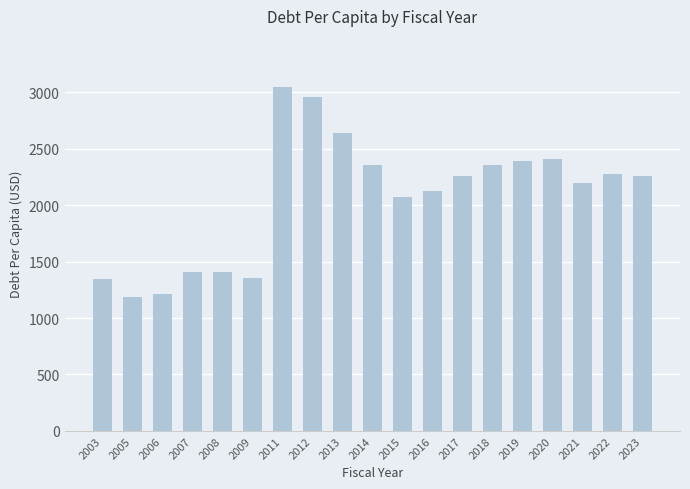

Read the value at 2008.

1407.9